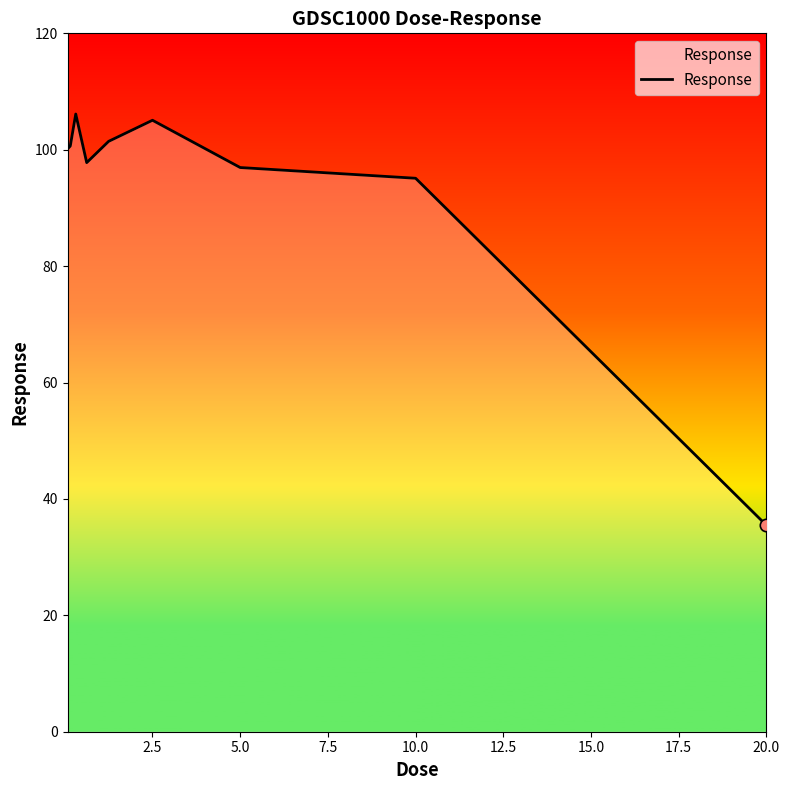

What is the difference between the maximum and minimum values?

70.7